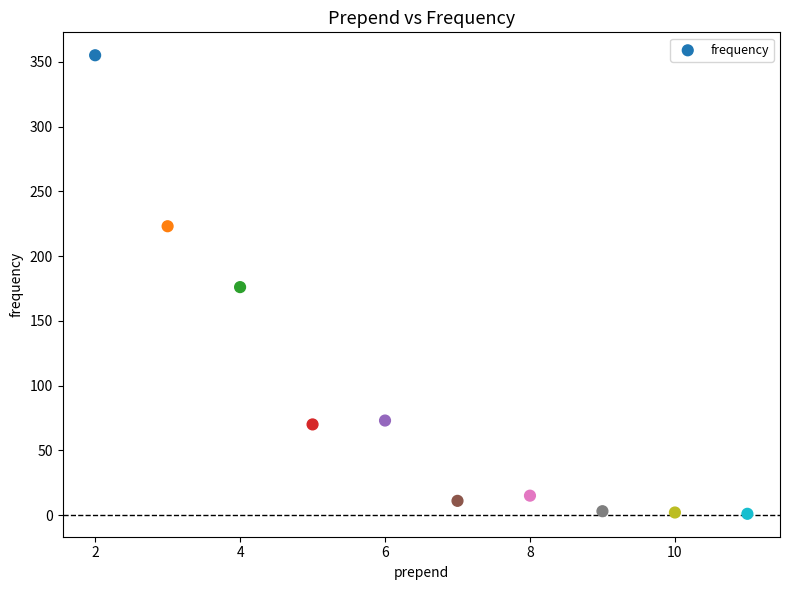

What is the range of Y values (max minus min)?

354